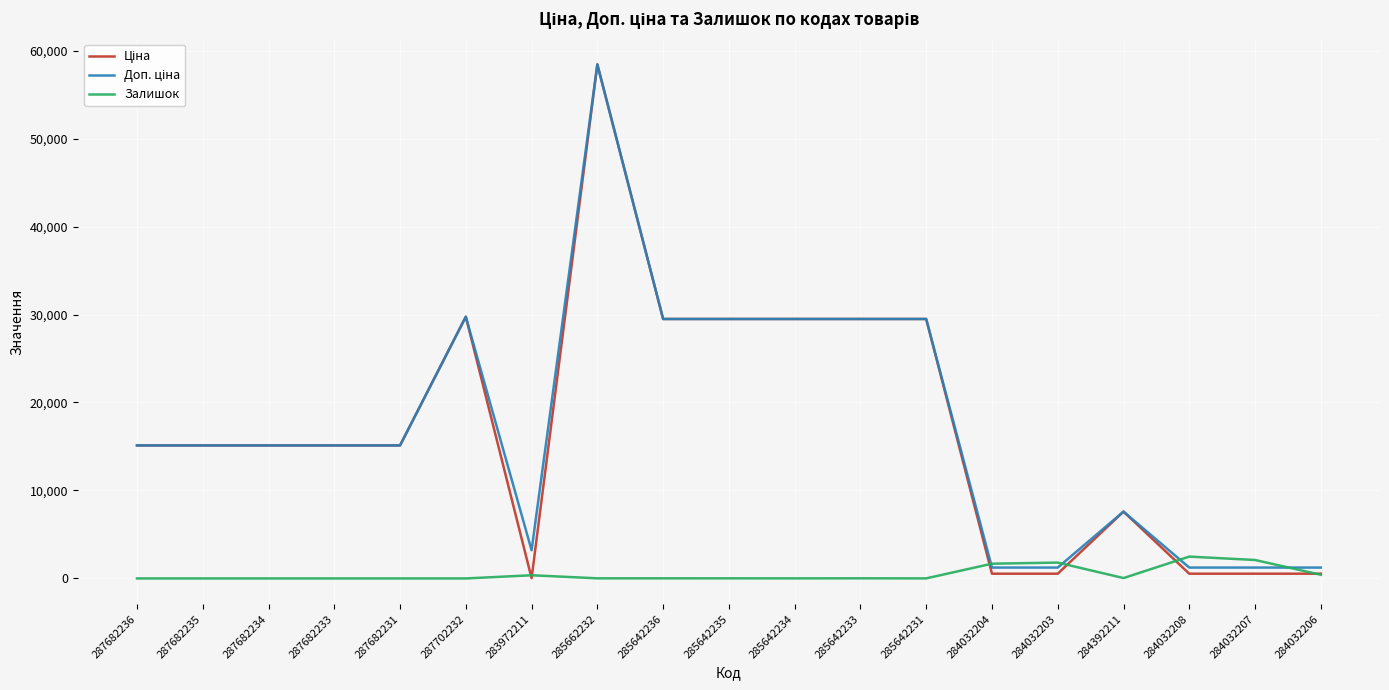

What is the total value across all series at 287682233?

30240.0